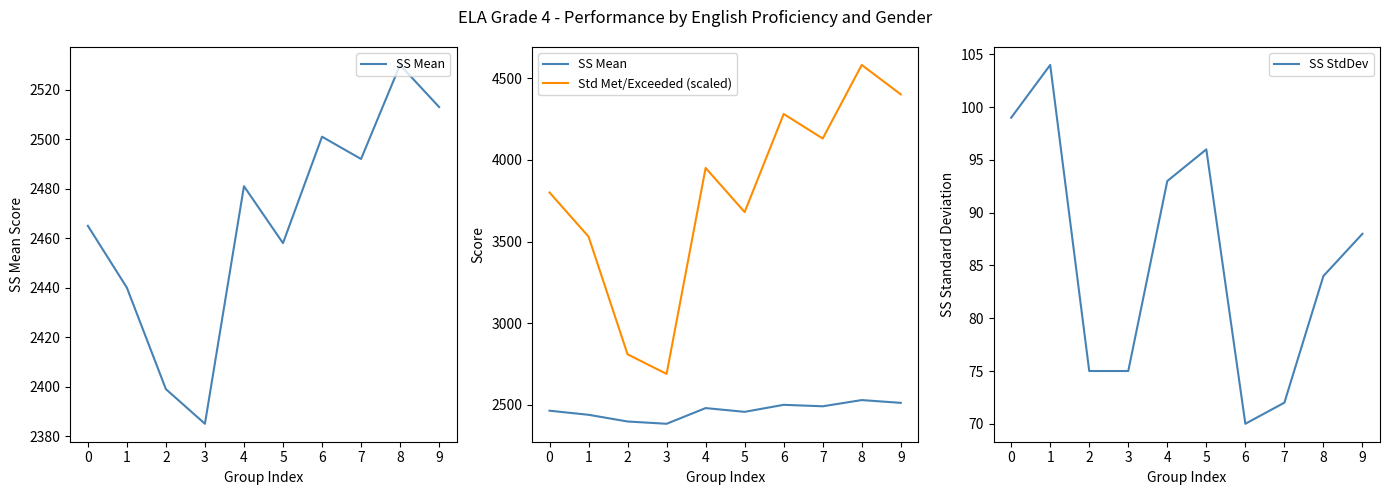

List the series in order of their peak value, highest first.

Std Met/Exceeded (scaled), SS Mean, SS StdDev